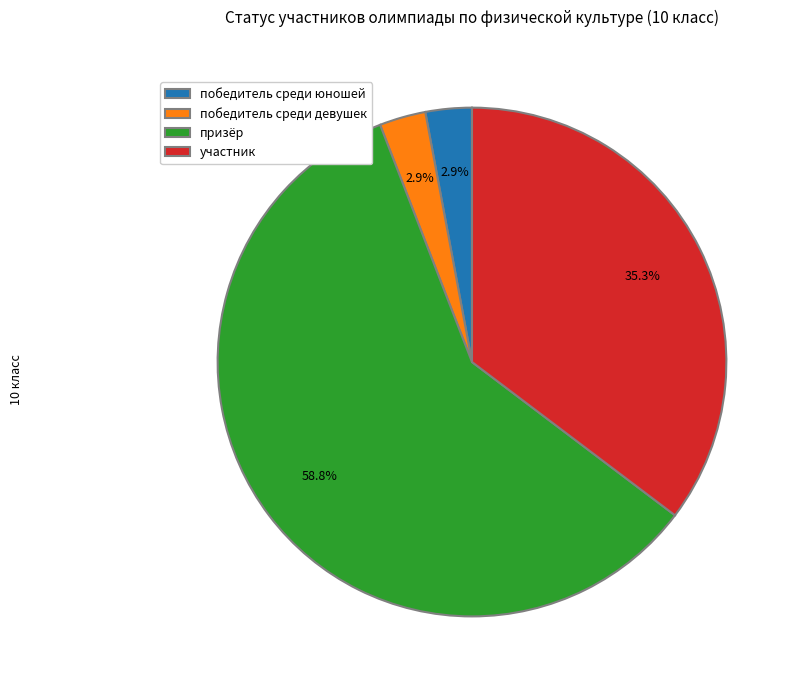

What is the majority slice?

призёр